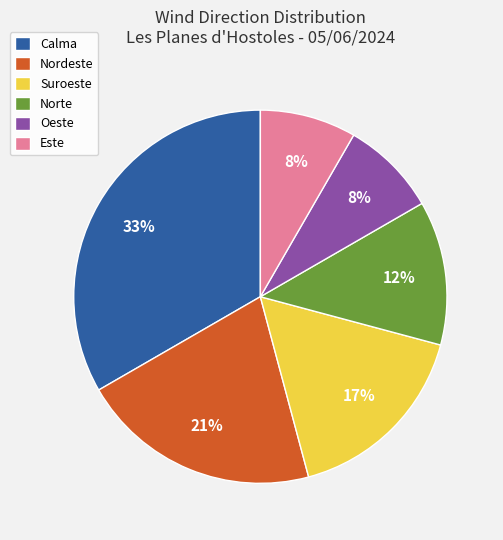

Between Este and Nordeste, which is larger?

Nordeste